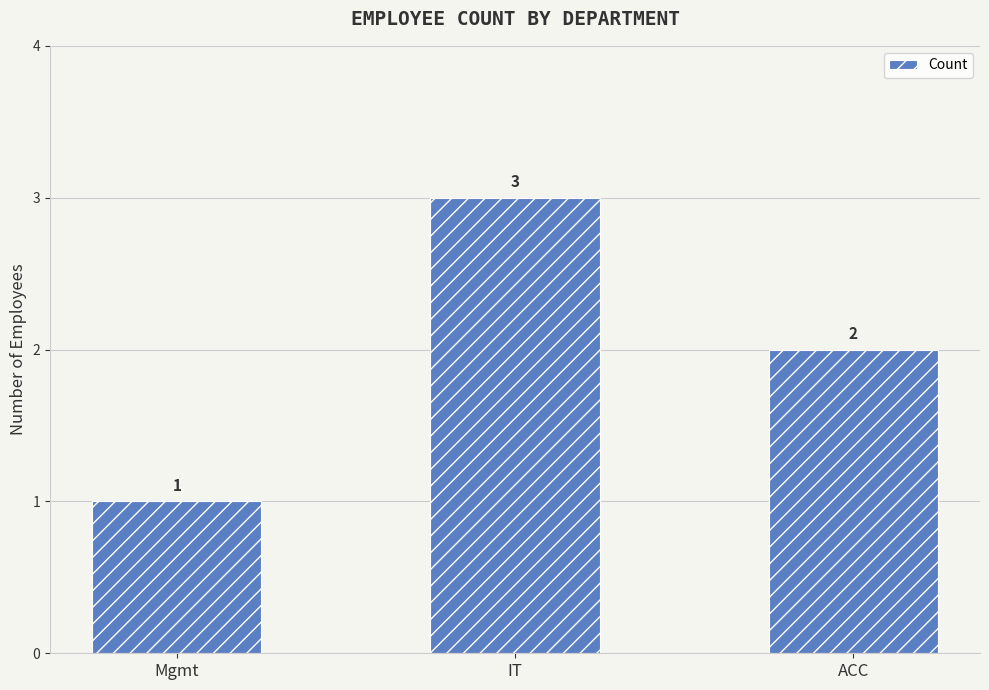

Which category has the highest value across all series?

IT